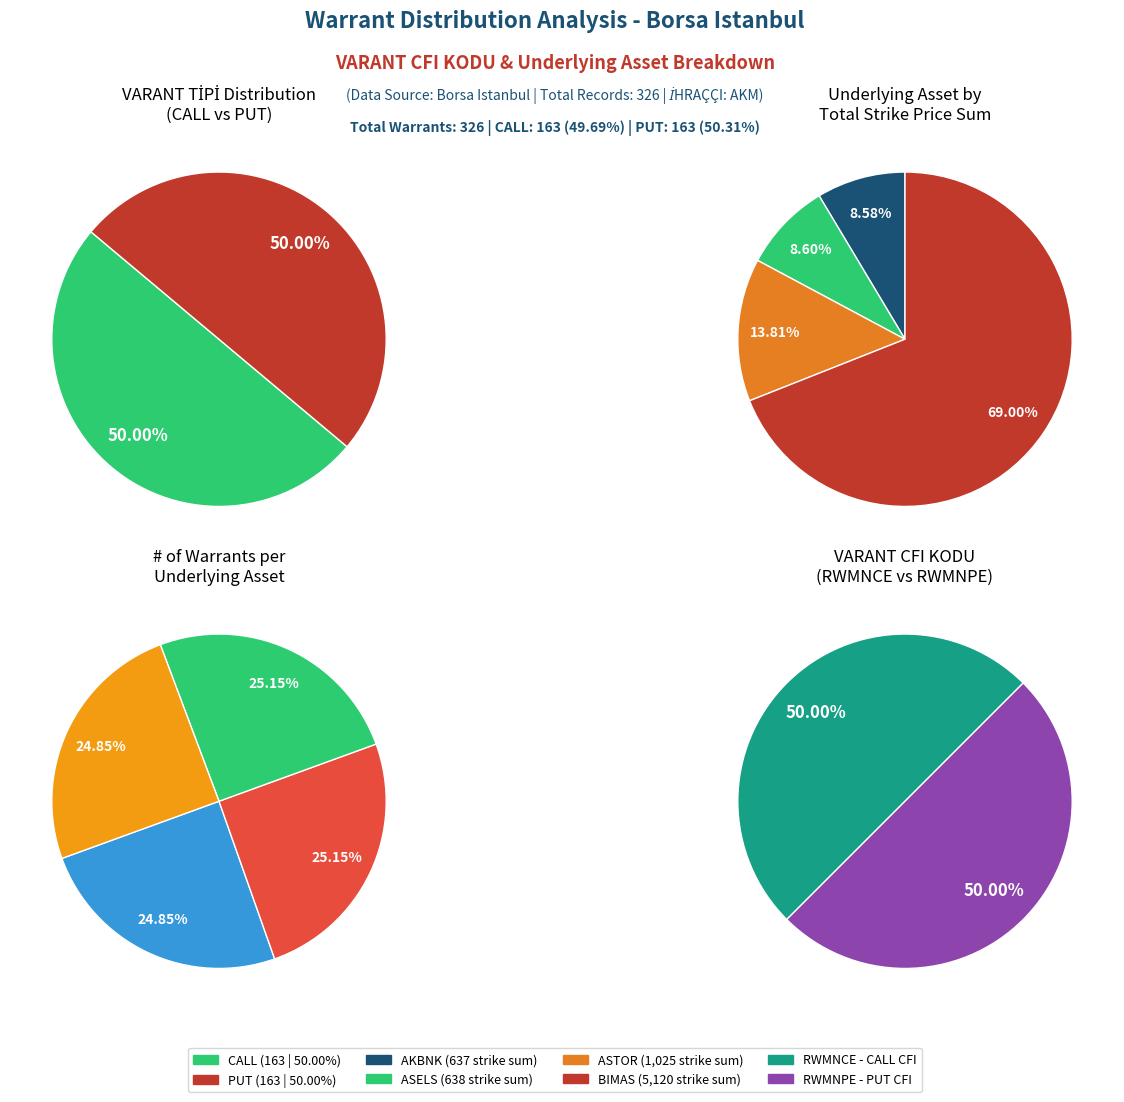

True or false: RWMNCE (CALL - Other) accounts for 15% of the total.

False